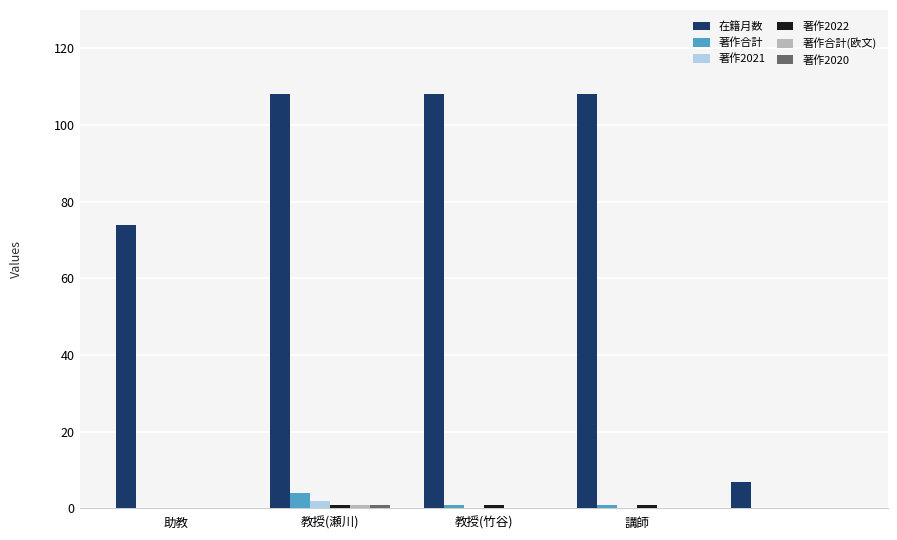

How many groups of bars are there?

5